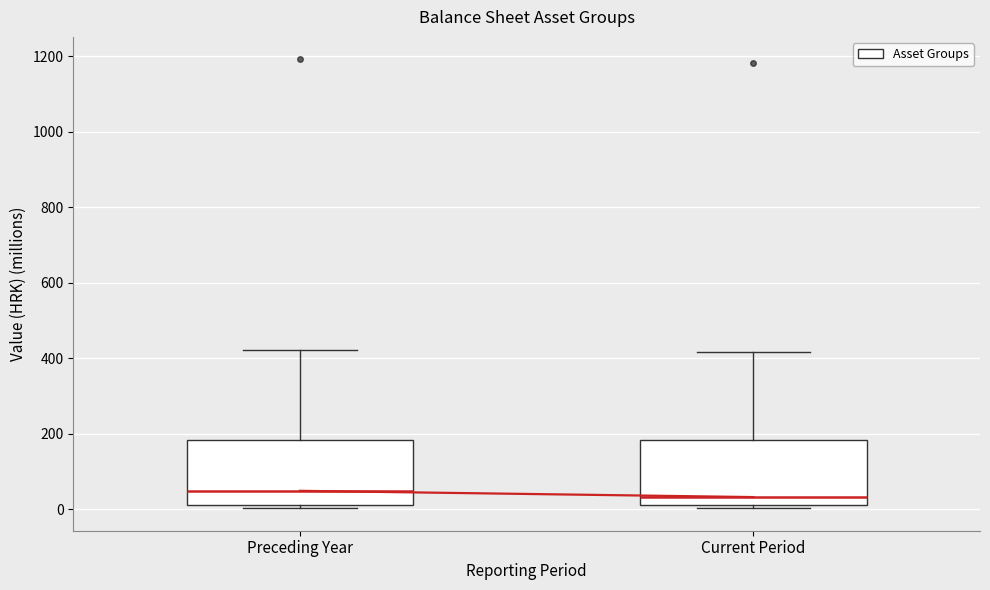

Where does the median line of the box for Preceding Year sit on the y-axis? The values are not printed on the chart, so give them approximately, as read against the axis.

40